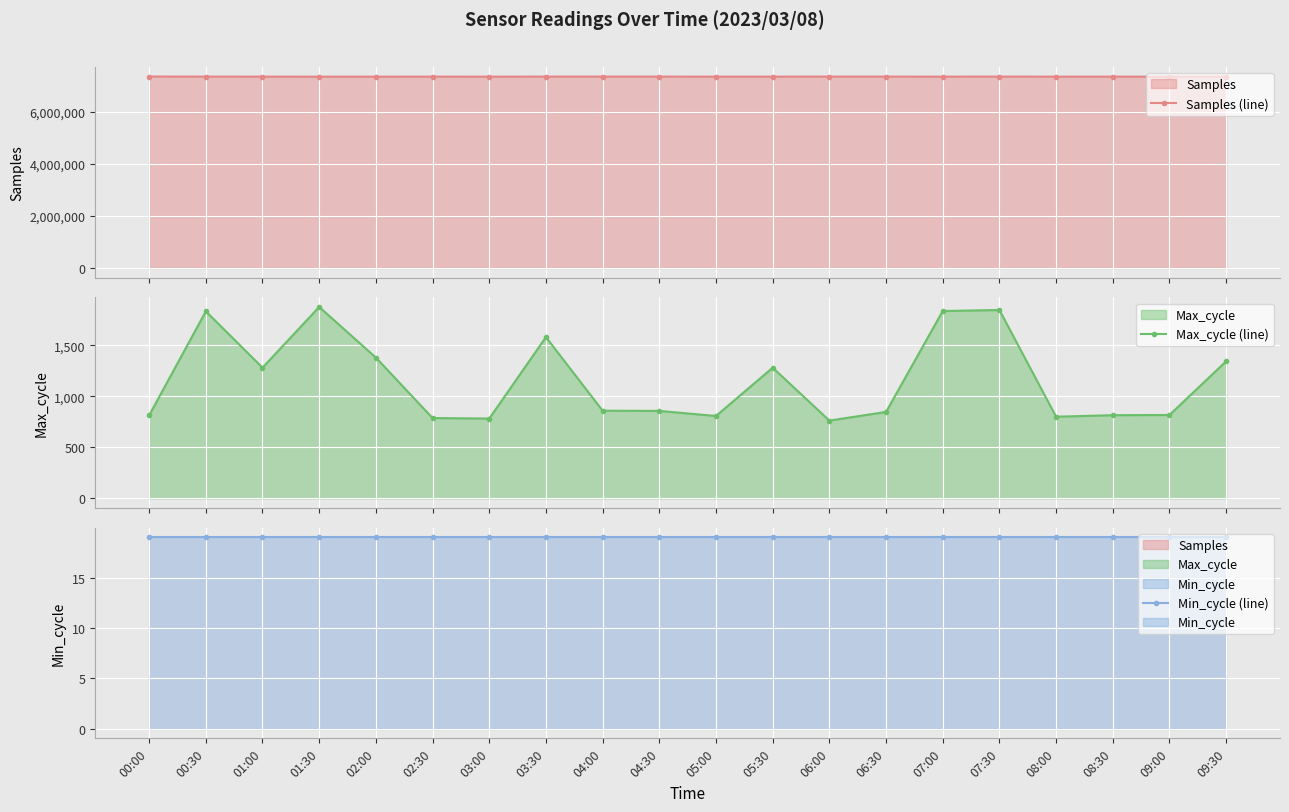

What is the highest value of the Min_cycle (line) series?

19